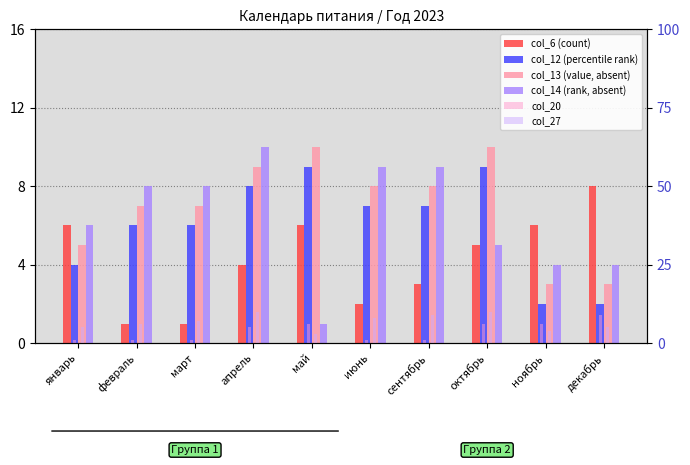

Read the col_20 value at апрель.

5